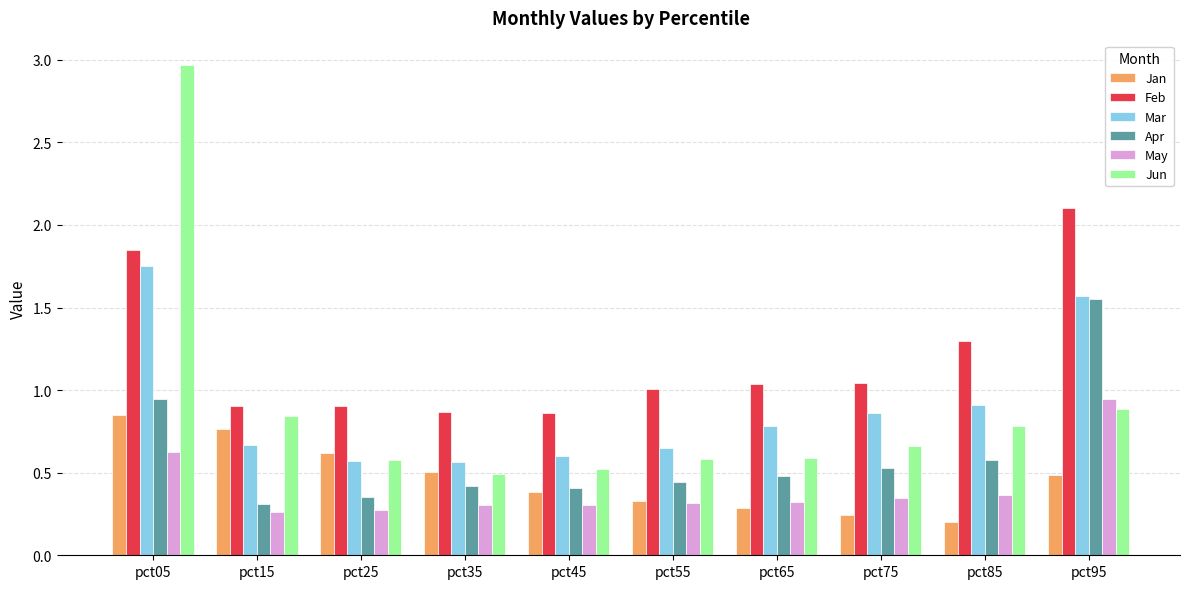

Which series has the largest total across all categories?

Feb